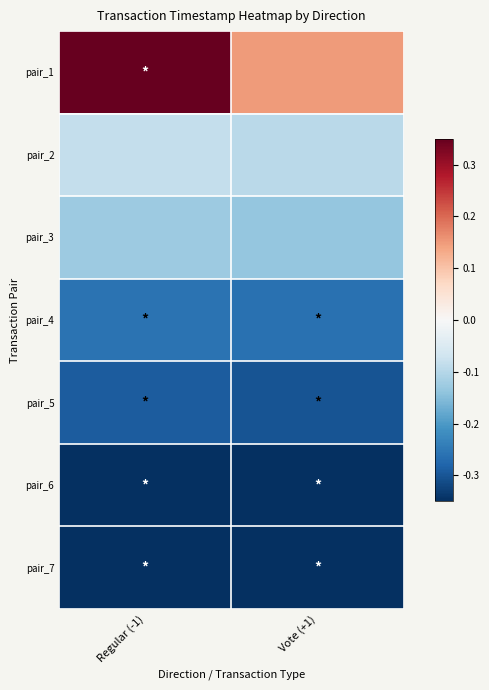

Rank the series by their maximum value, from lowest to highest.

pair_7, pair_6, pair_5, pair_4, pair_3, pair_2, pair_1